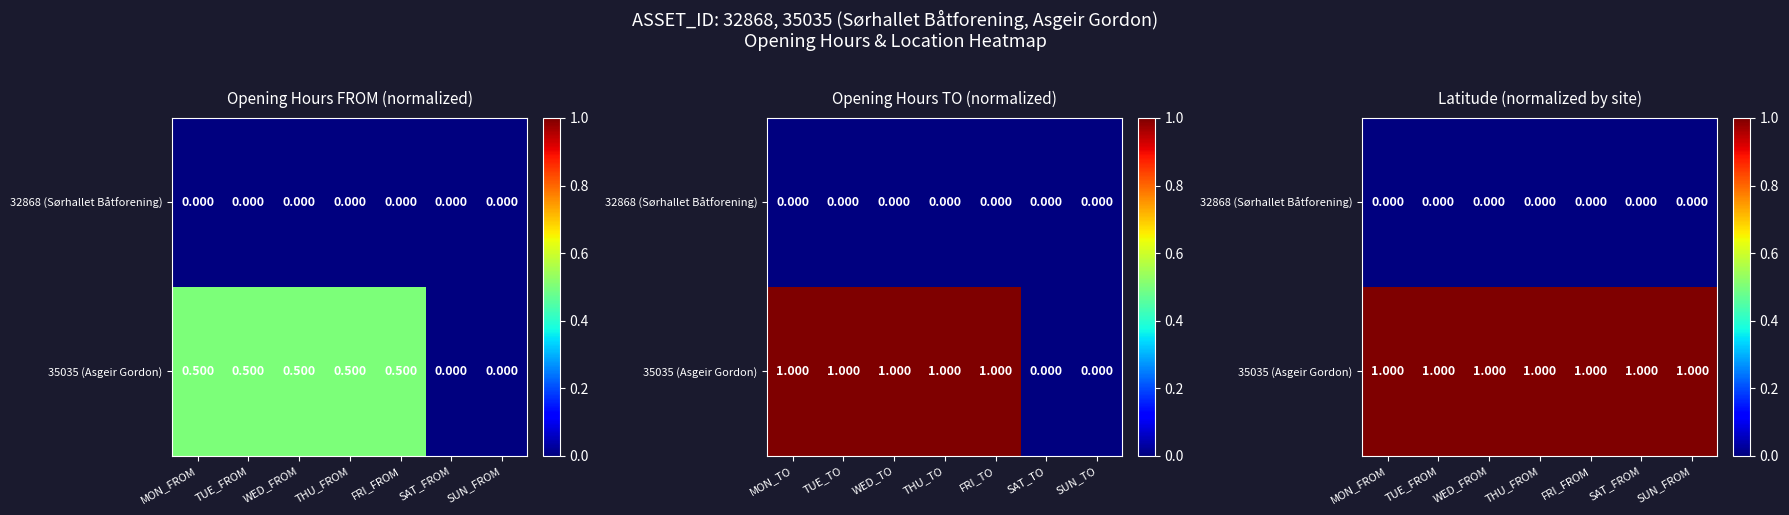

Is it true that 32868 (Sørhallet Båtforening) equals 0 at FRI_FROM?

True